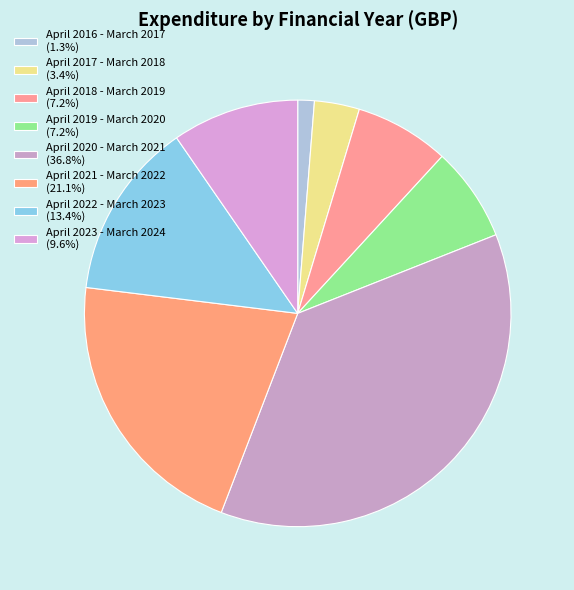

How many slices are in this pie chart?

8